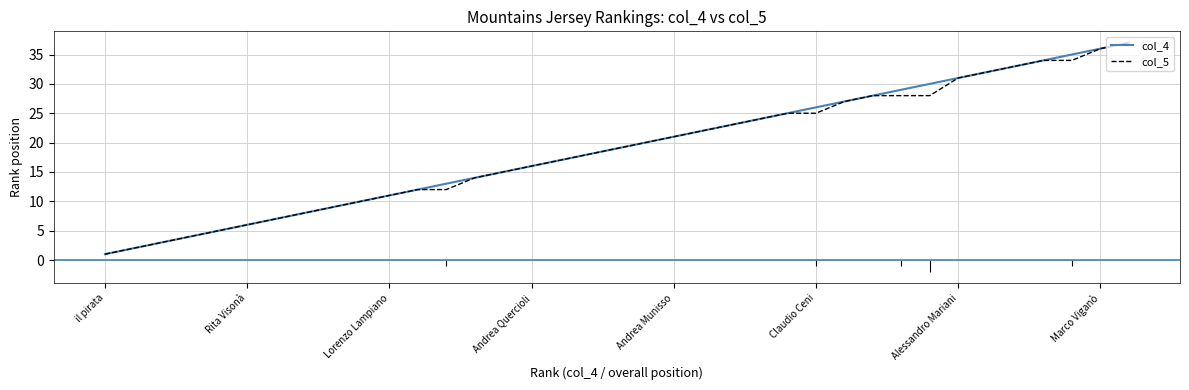

At 11, list the series in order from smallest to largest.

col_4, col_5